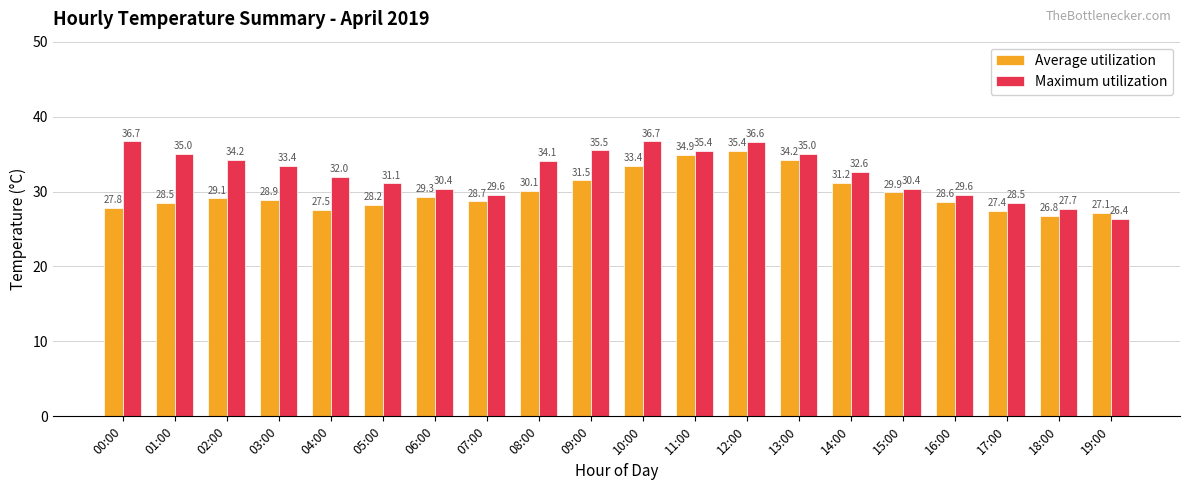

Reading left to right, extract all data points from this chart.

Average utilization: 27.8	28.5	29.1	28.9	27.5	28.2	29.3	28.7	30.1	31.5	33.4	34.9	35.4	34.2	31.2	29.9	28.6	27.4	26.8	27.1
Maximum utilization: 36.7	35.0	34.2	33.4	32.0	31.1	30.4	29.6	34.1	35.5	36.7	35.4	36.6	35.0	32.6	30.4	29.6	28.5	27.7	26.4